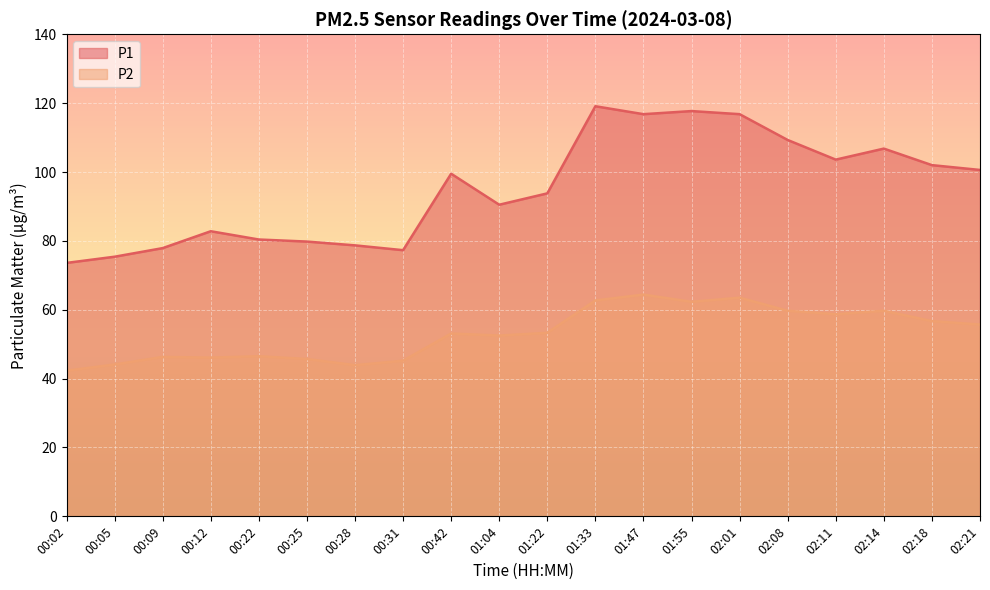

True or false: P2 and P1 cross at least once.

False